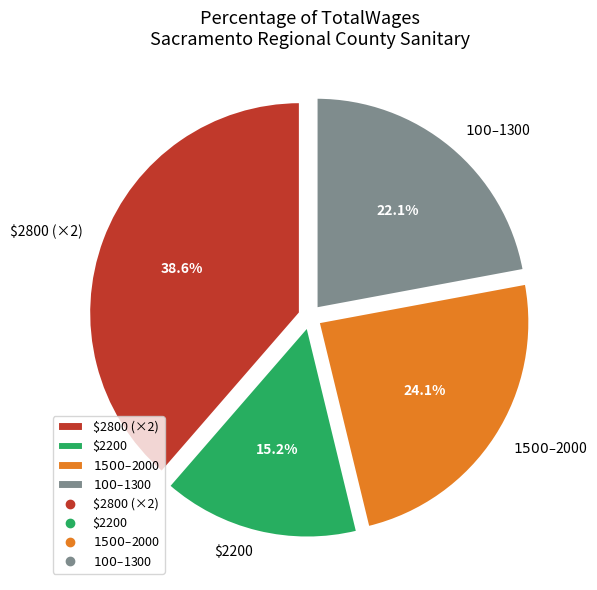

What percentage is NOT represented by $2800 (×2)?

61.4%